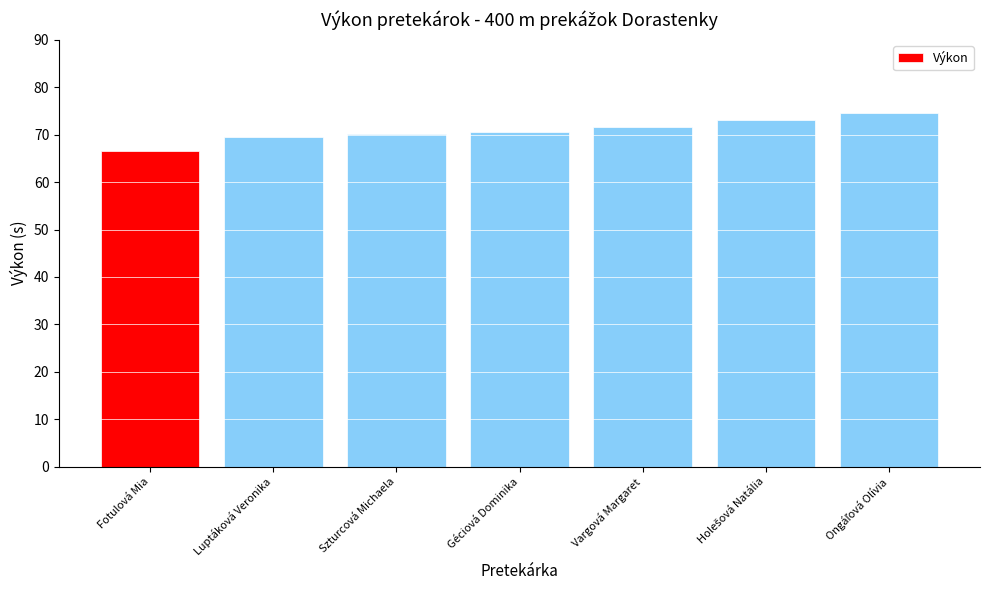

The value at Fotulová Mia is 66.6. True or false?

True